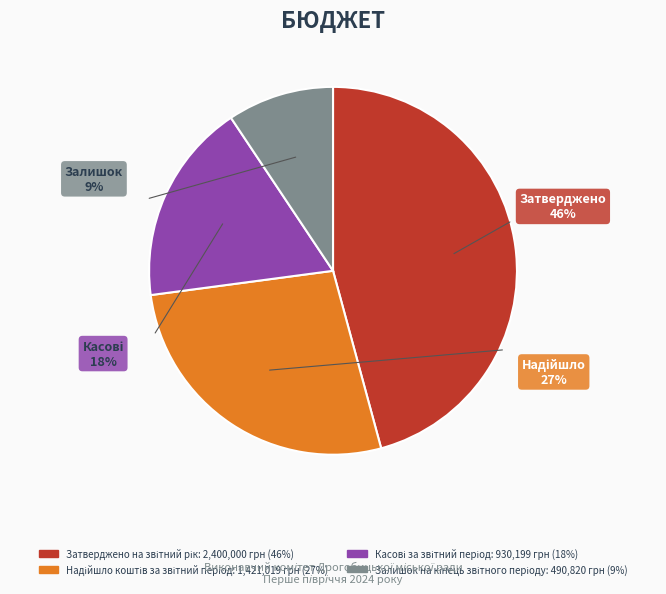

The Надійшло коштів за звітний період slice represents 15% of the pie. True or false?

False